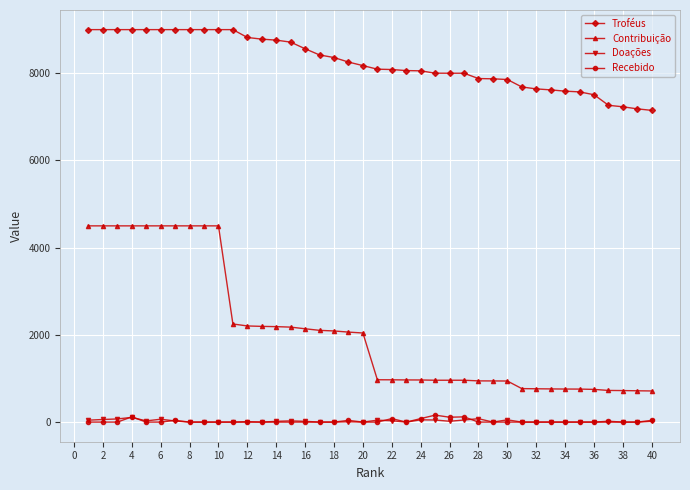

Which series has the widest spread of values?

Contribuição